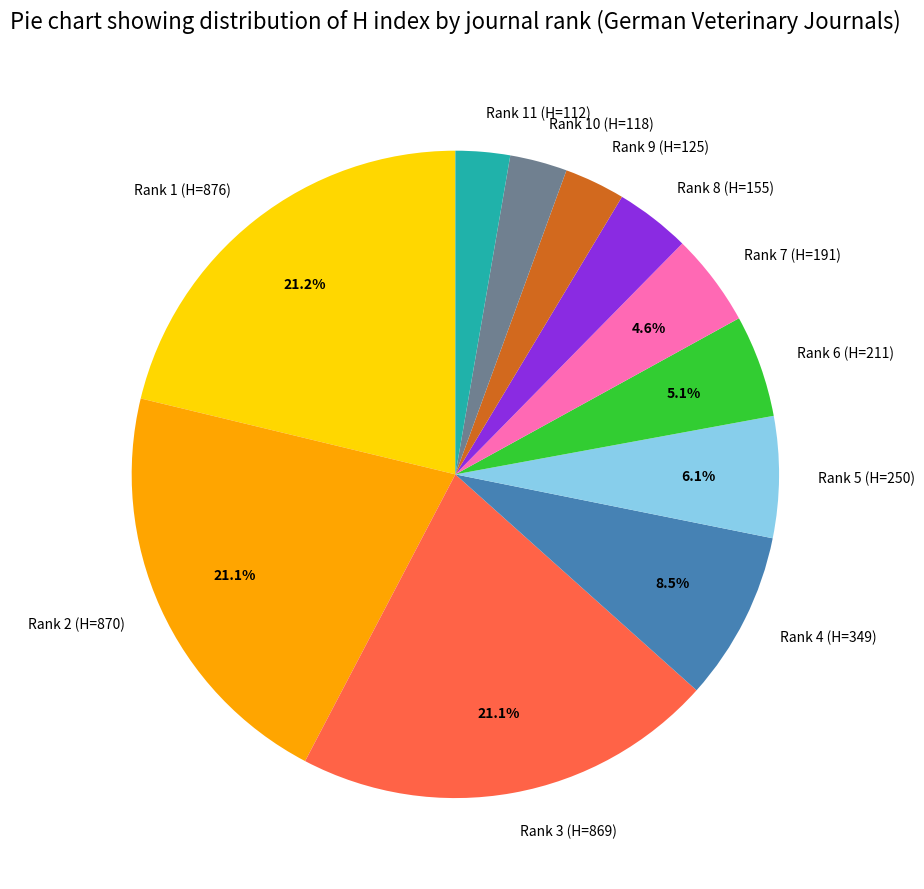

Does Rank 11 (H=112) account for over 50% of the chart?

No